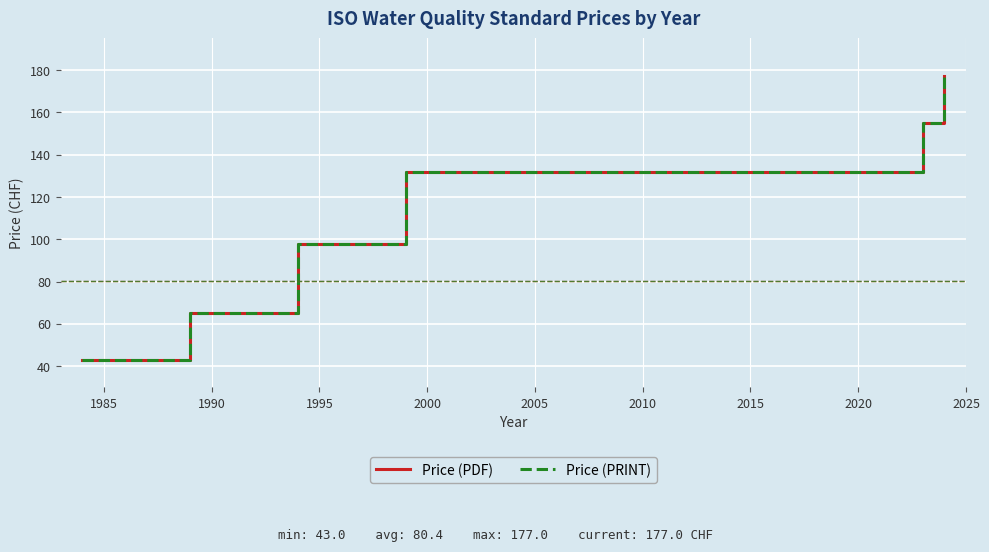

True or false: Price (PRINT) and Price (PDF) intersect in this chart.

False